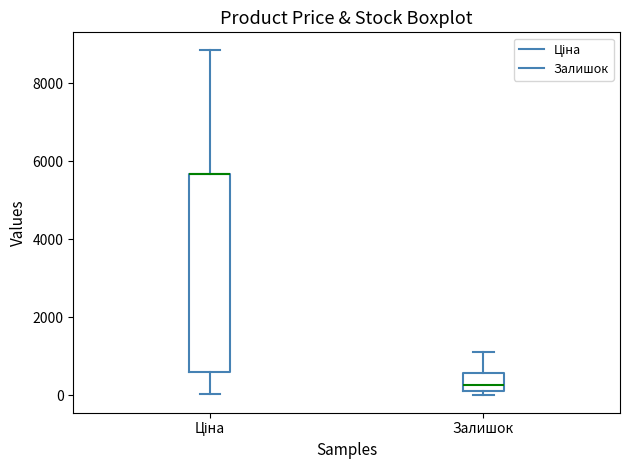

Comparing the boxes themselves (not the whiskers), which one is the tallest?

Ціна